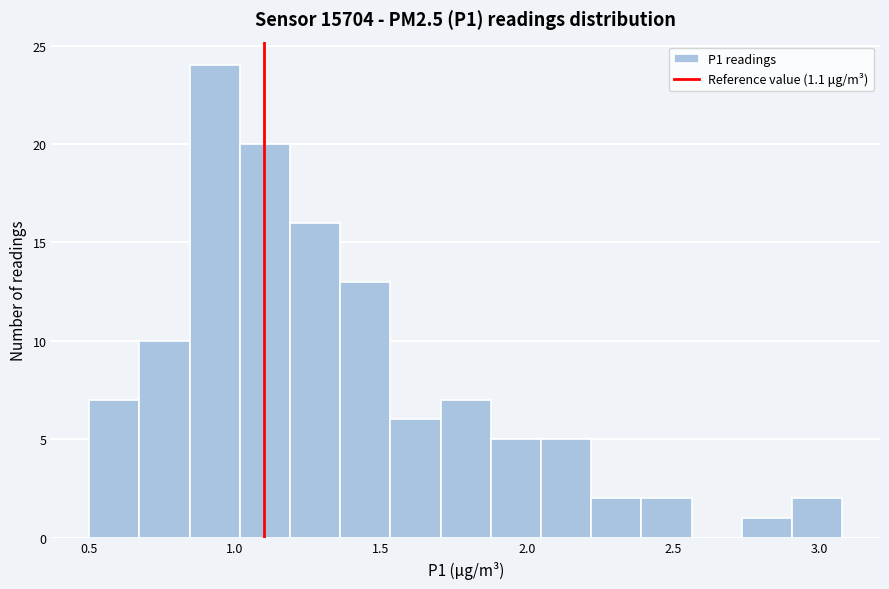

Around what value on the x-axis is the tallest bar? Give the approximate position of its centre, as read against the axis.

0.95